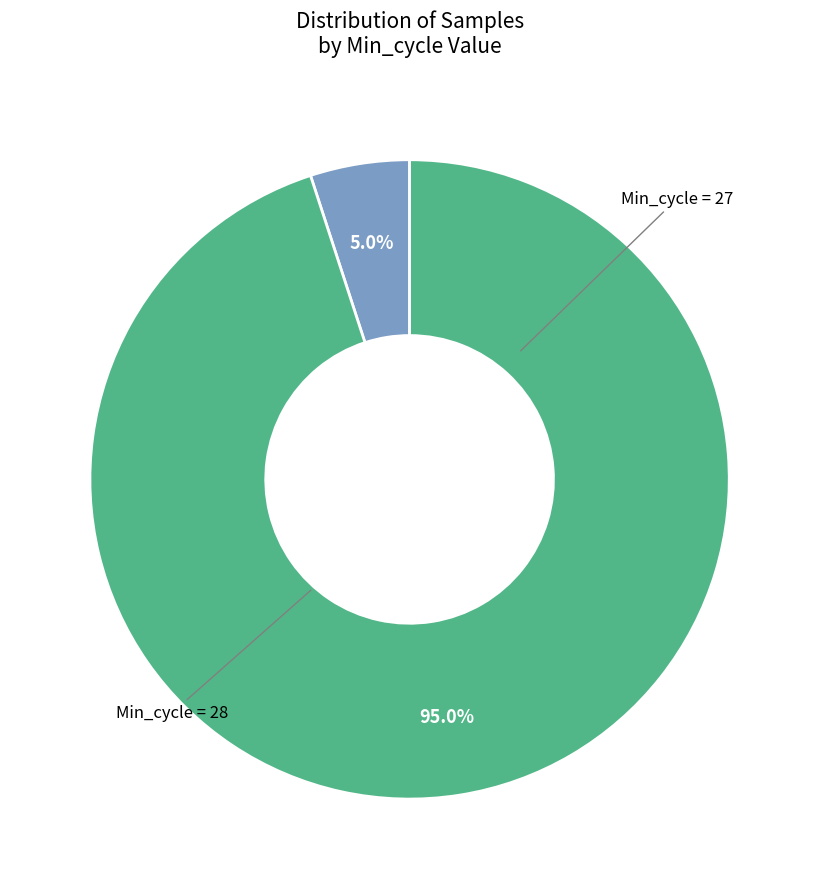

Is there a majority slice in this chart?

Yes